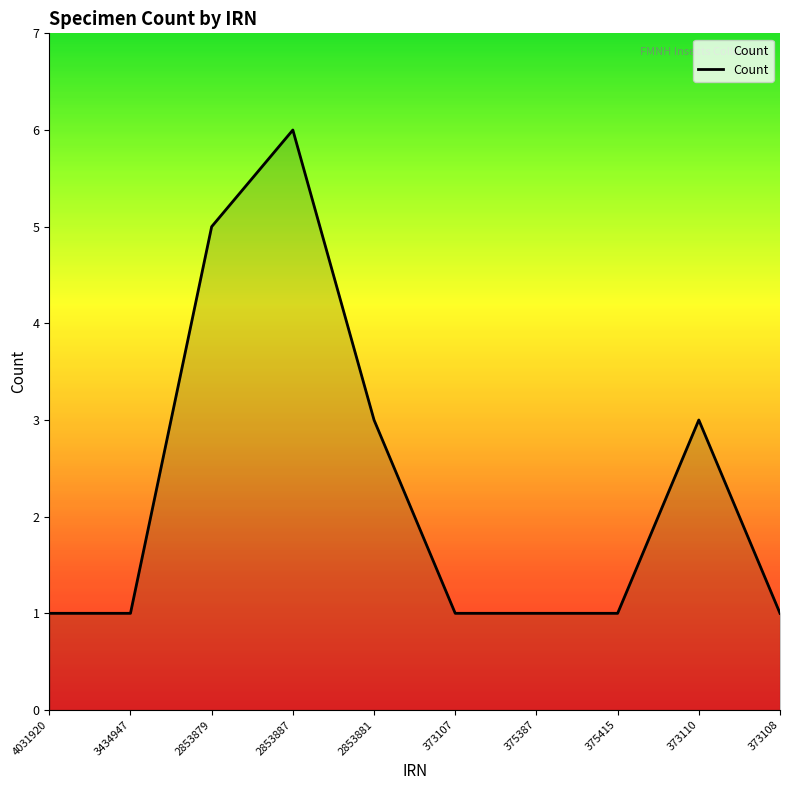

The chart shows a value of 3 at 373110. True or false?

True